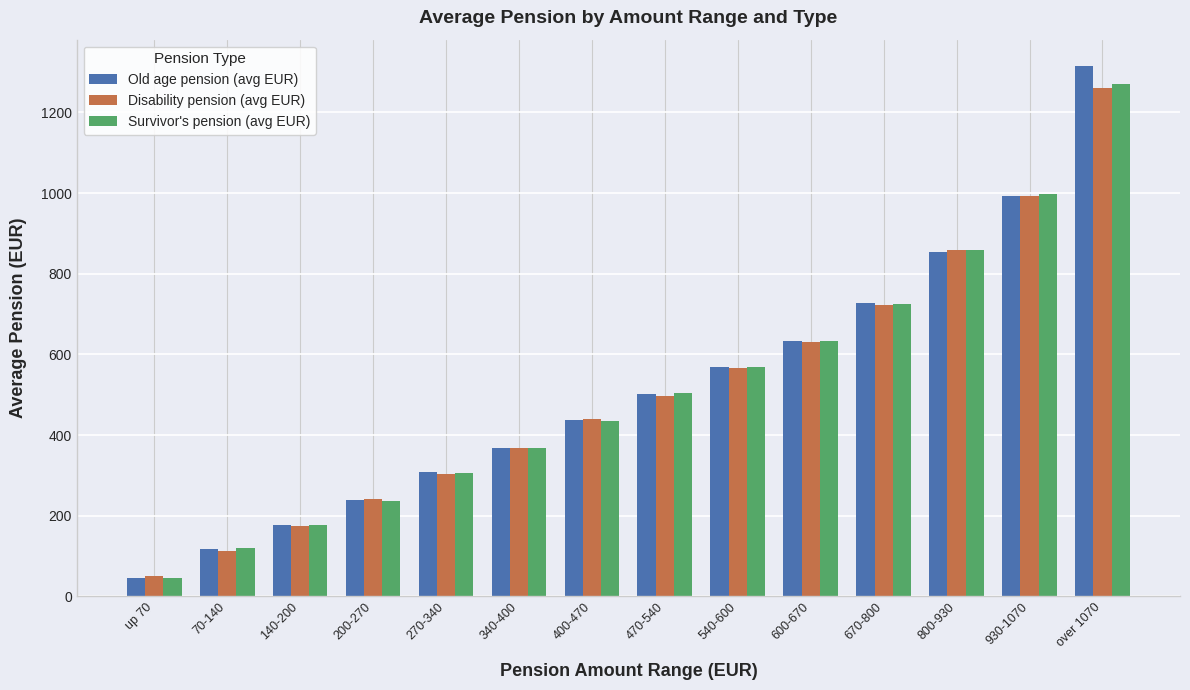

List the labels in order of Old age pension (avg EUR) value, smallest first.

up 70, 70-140, 140-200, 200-270, 270-340, 340-400, 400-470, 470-540, 540-600, 600-670, 670-800, 800-930, 930-1070, over 1070